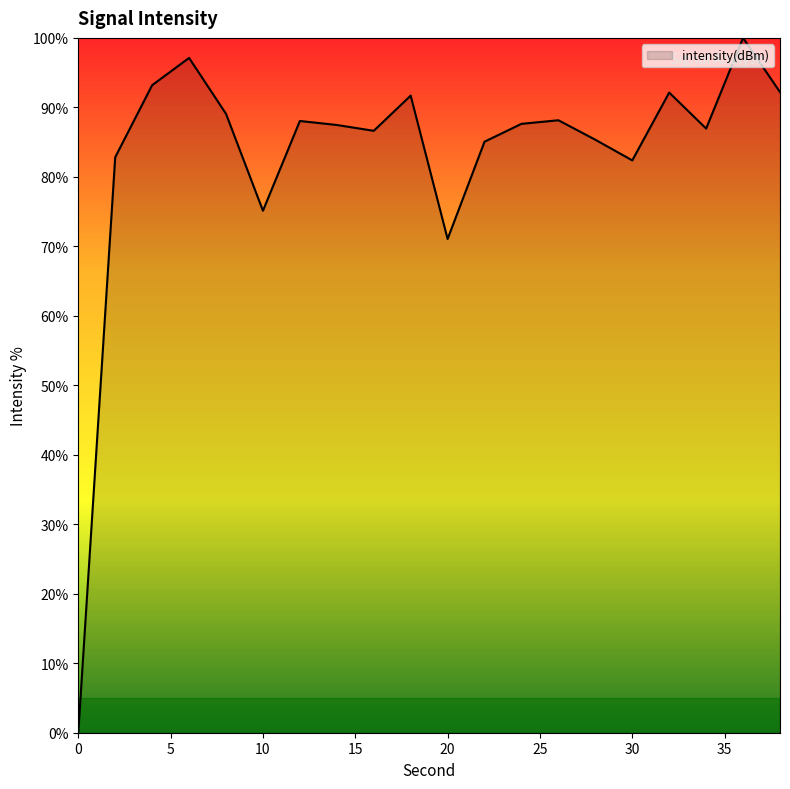

What is the greatest value displayed?

100.0